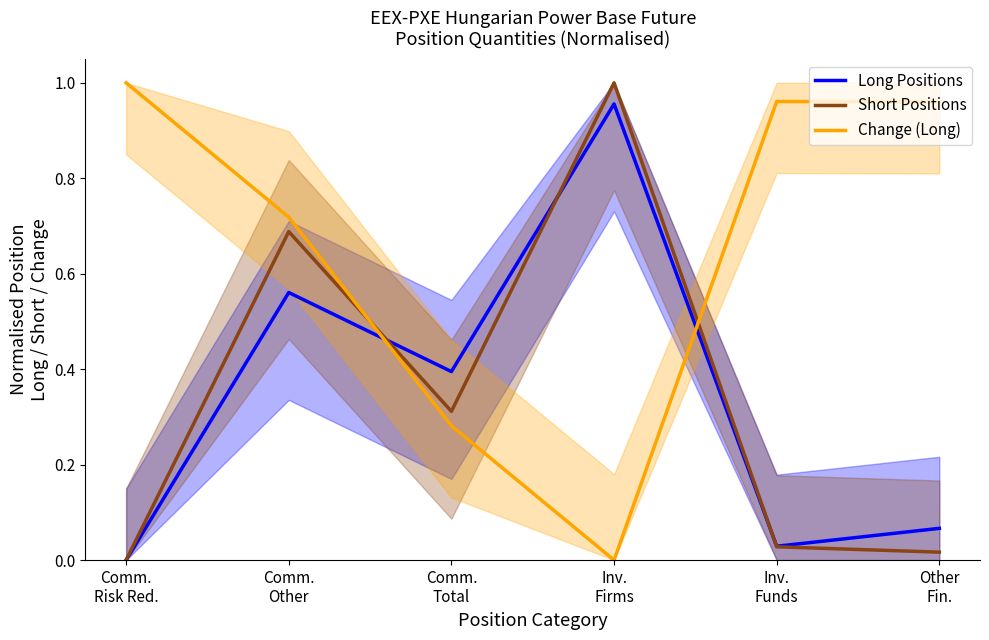

How many lines are shown in the chart?

3